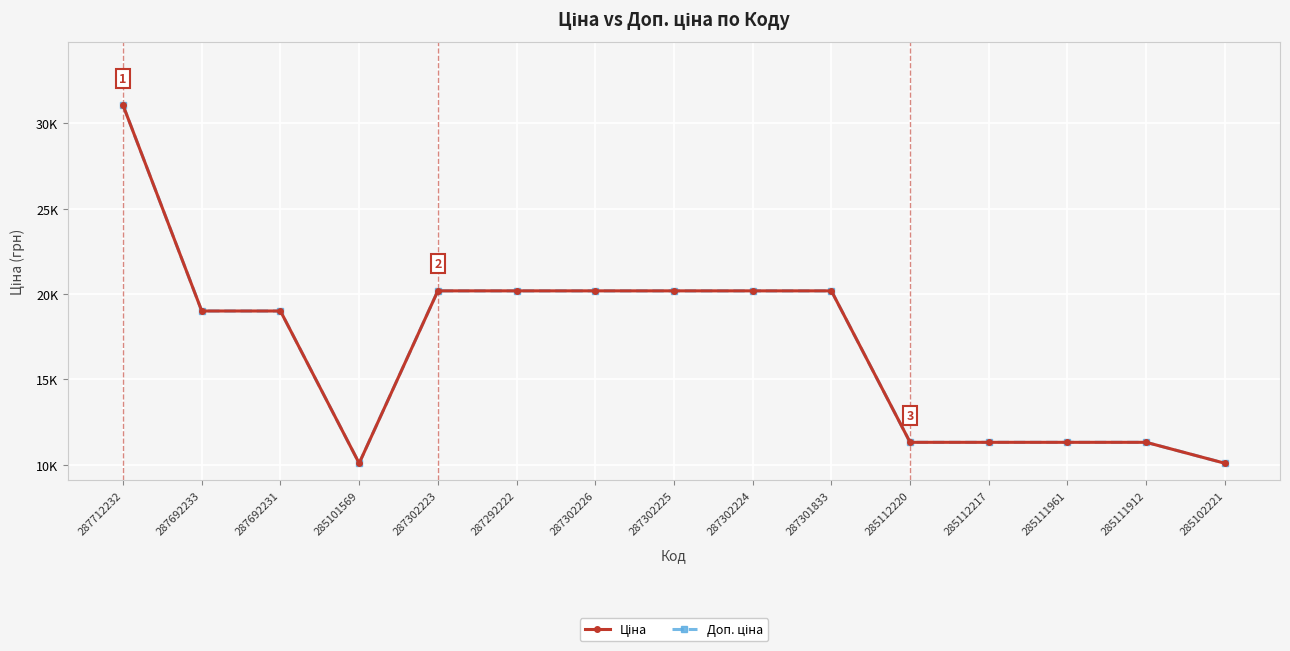

The value of Ціна at 287692233 is 19005.7. True or false?

True